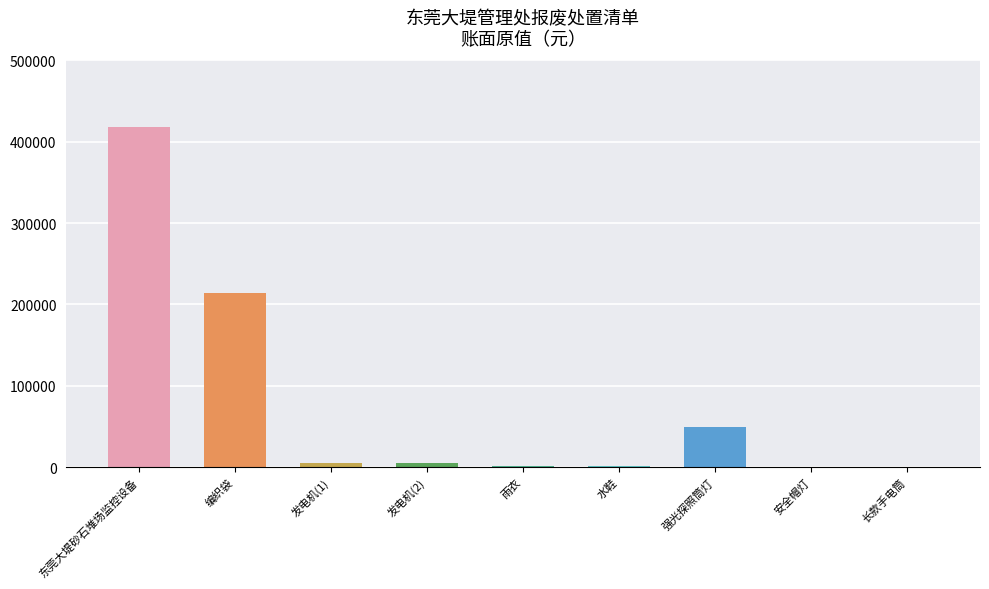

Which has a higher value, 安全帽灯 or 东莞大堤砂石堆场监控设备?

东莞大堤砂石堆场监控设备